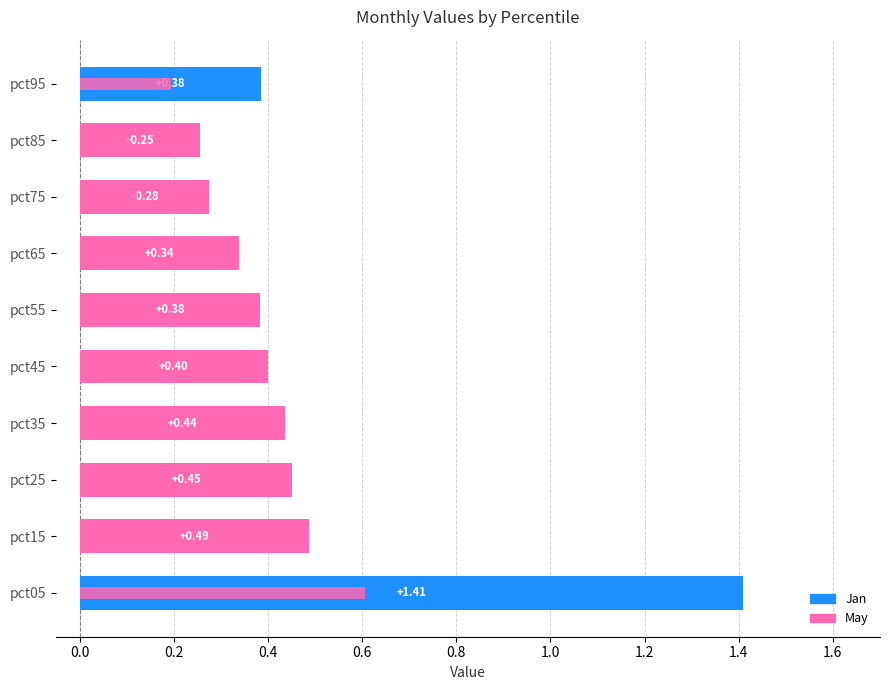

What position from the right is 0.2?

8